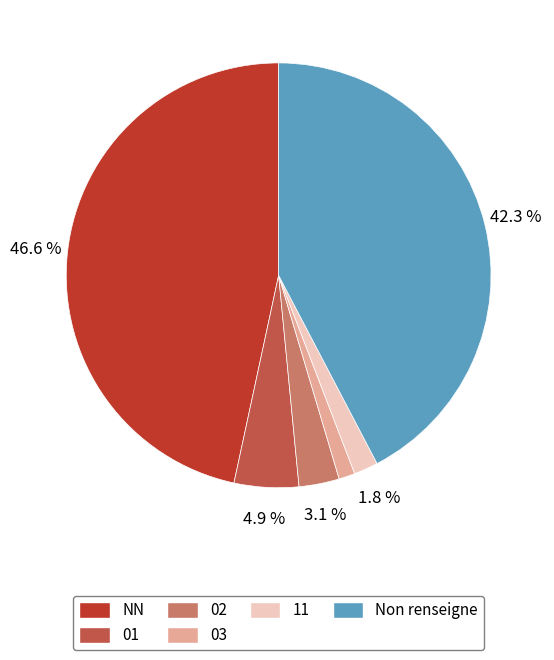

Is 01 the majority of the pie?

No